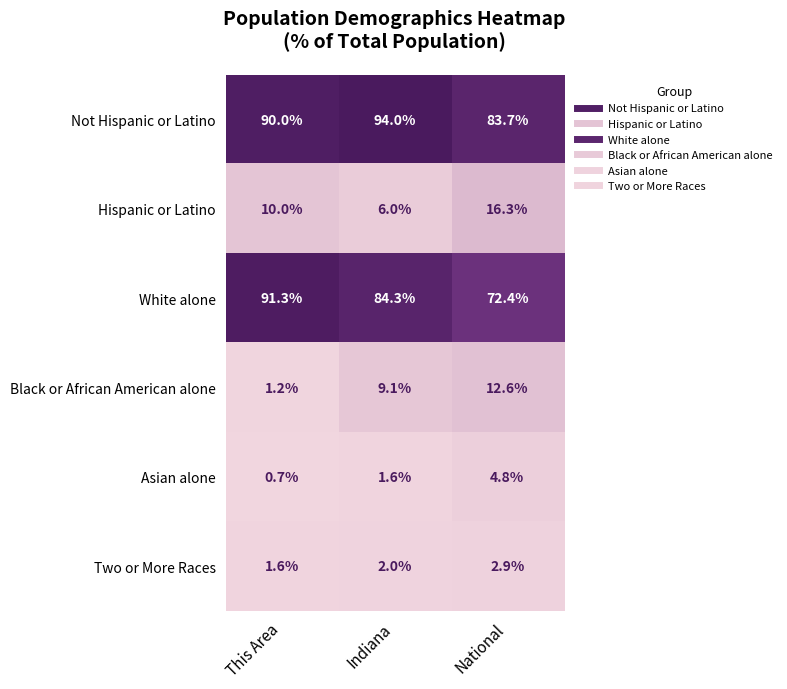

Is it true that Two or More Races equals 2.9 at National?

True